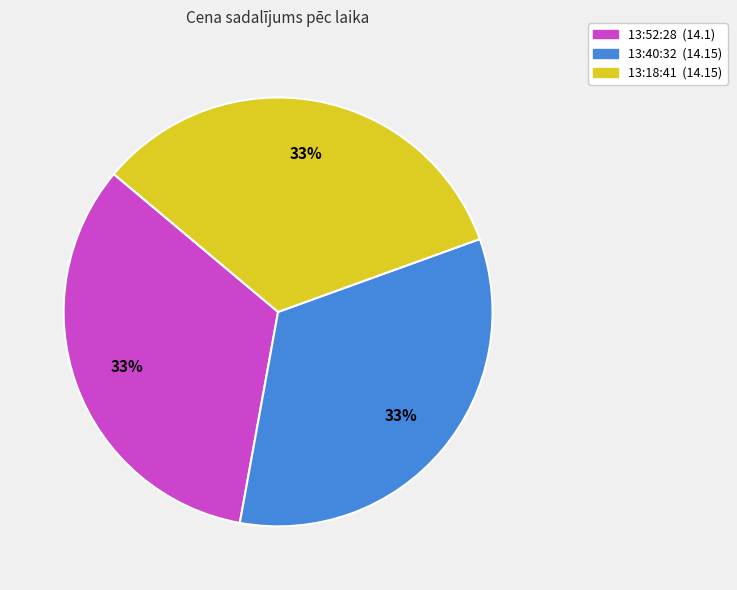

To the nearest percent, what is the average slice percentage?

33%